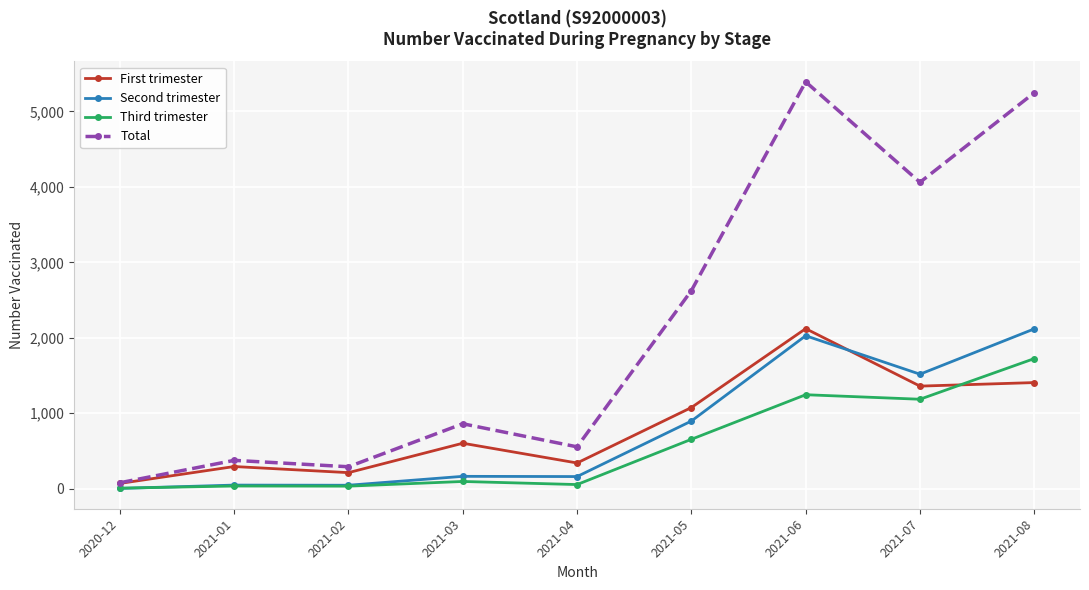

True or false: First trimester has more than 0 interior local peaks.

True